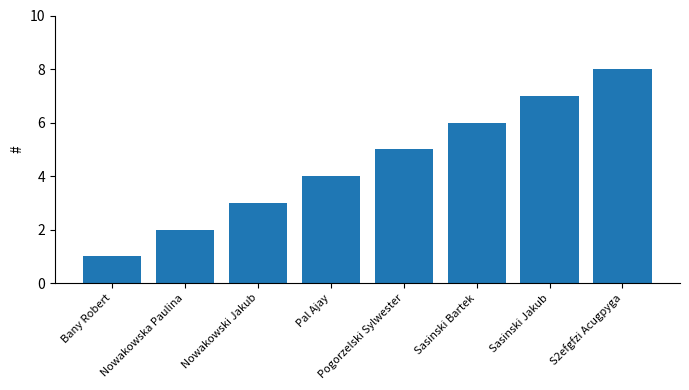

What is the label of the 6th bar from the left?

Sasinski Bartek